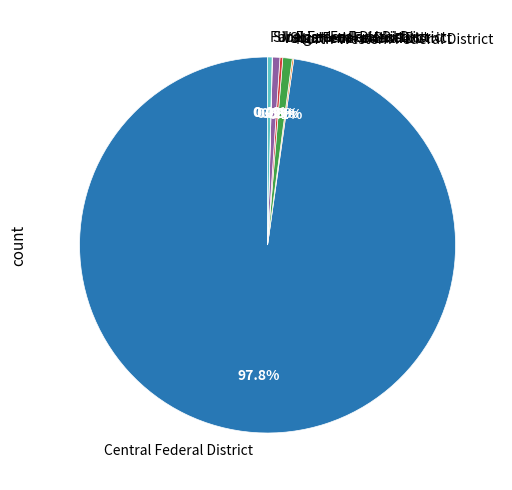

Which has a higher value, Central Federal District or Southern Federal District?

Central Federal District